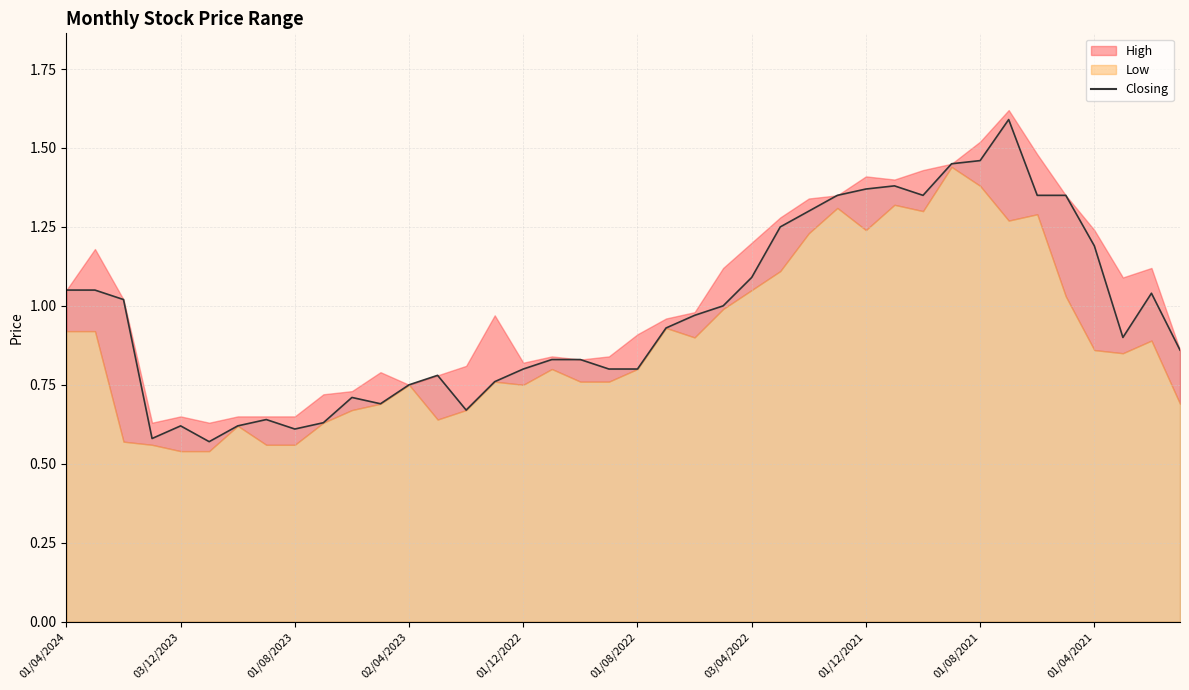

What is the maximum value shown in the chart?

1.6